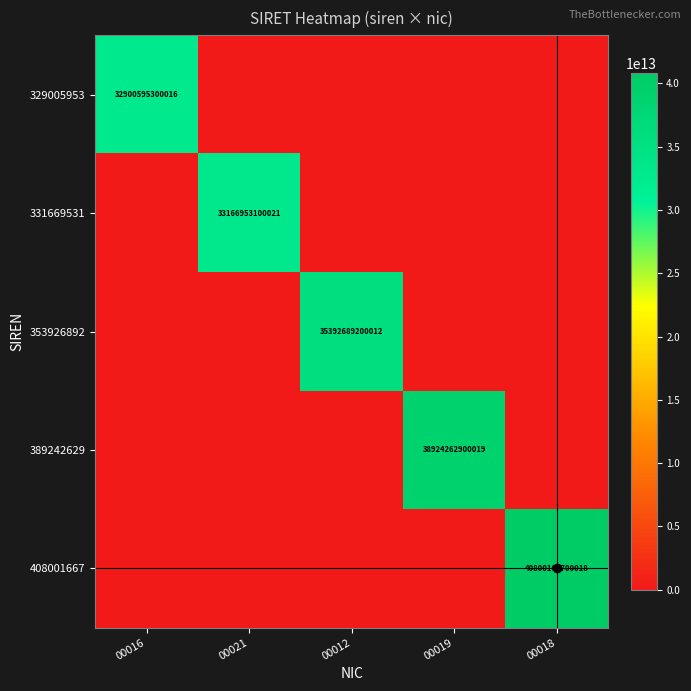

True or false: 389242629 has a value of -17932339969761 at 00021.

False